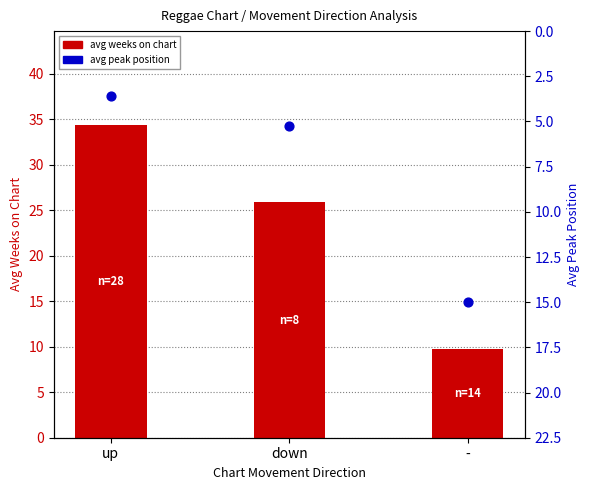

Which series contains the highest Y value?

avg weeks on chart